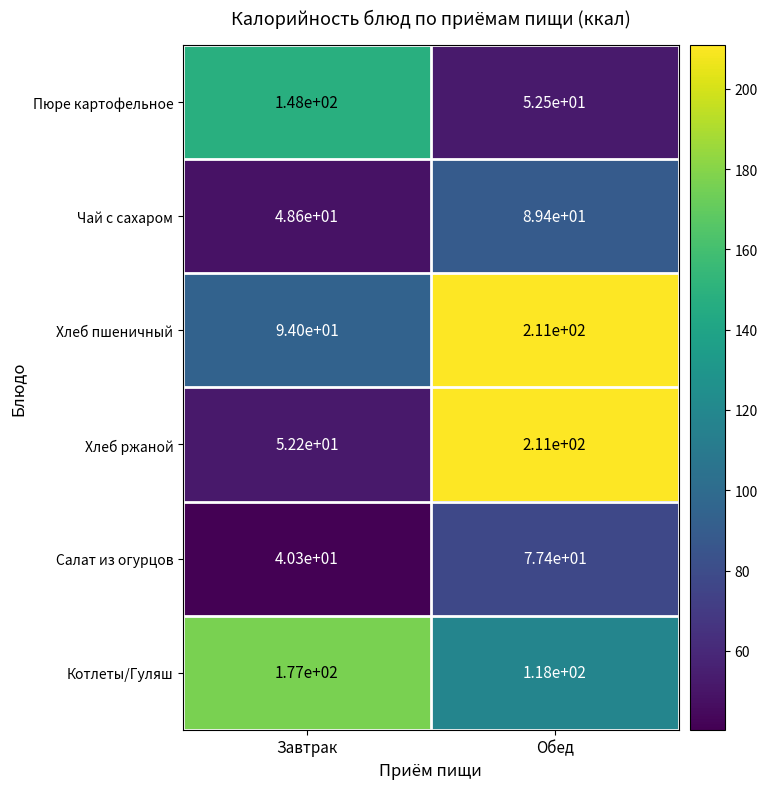

What is the average value of the Хлеб ржаной series?

131.6